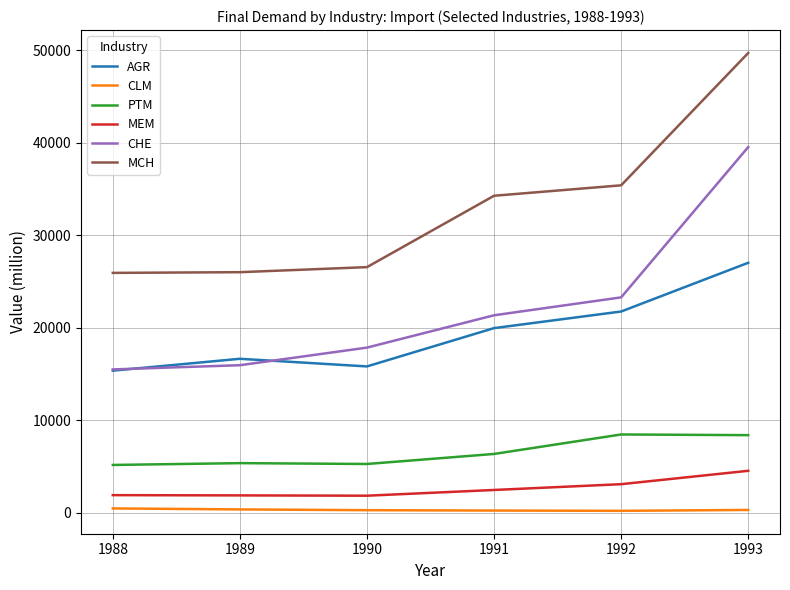

The MEM series shows 4540.8 at 1993. True or false?

True